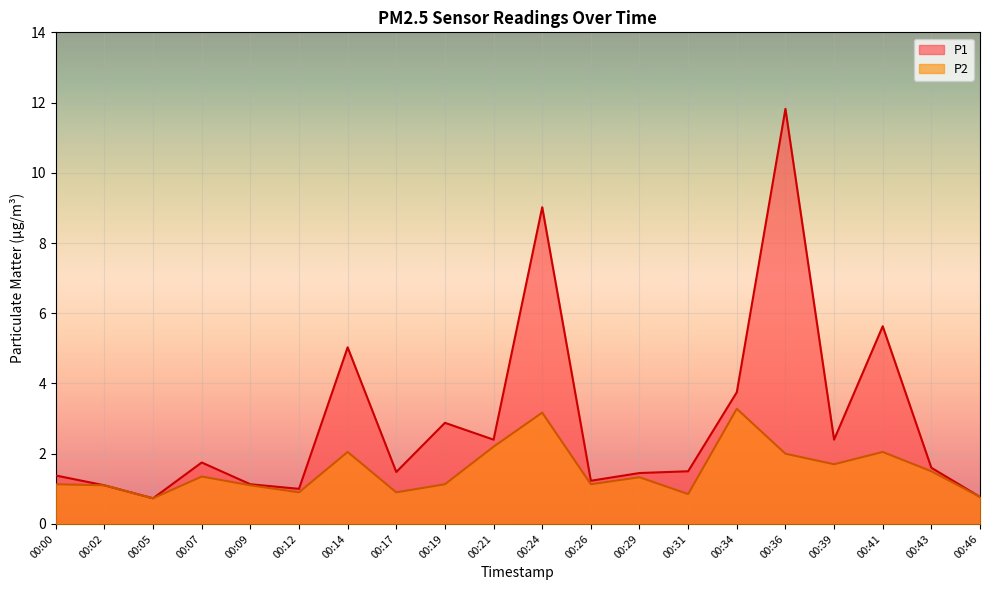

In P1, how many points are lower than both neighbors (excluding endpoints)?

6